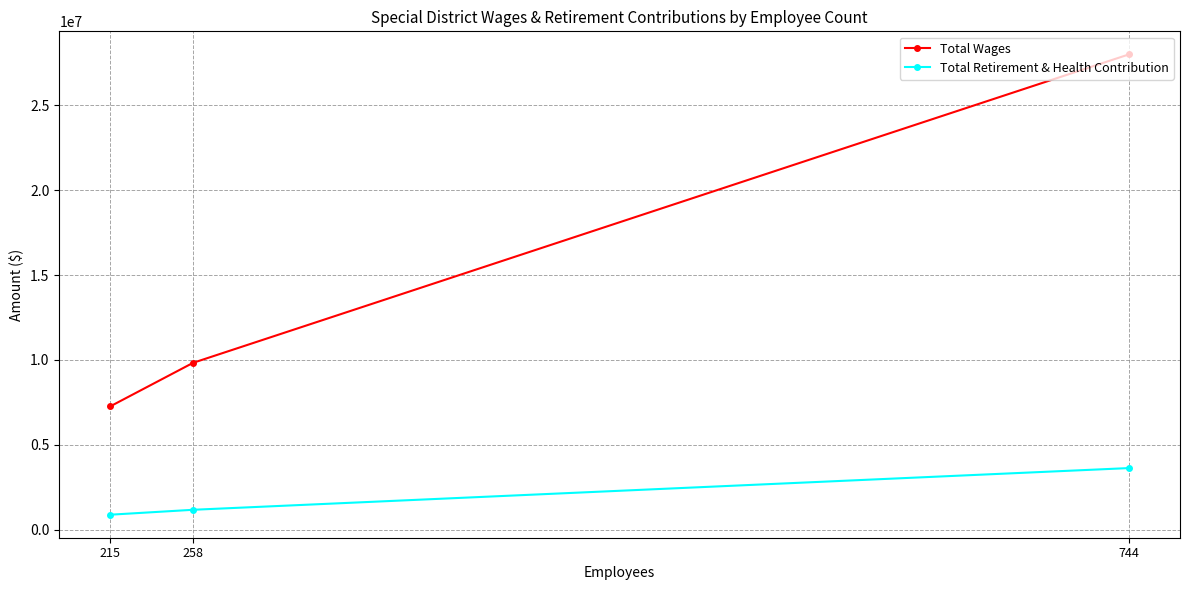

List the series in order of their peak value, highest first.

Total Wages, Total Retirement & Health Contribution